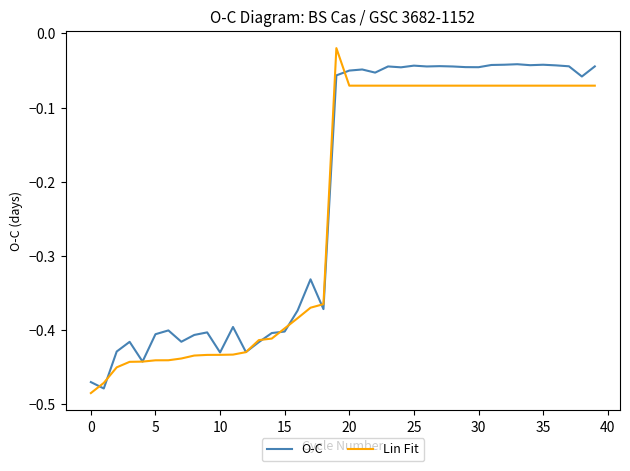

Rank the series by their maximum value, from lowest to highest.

O-C, Lin Fit